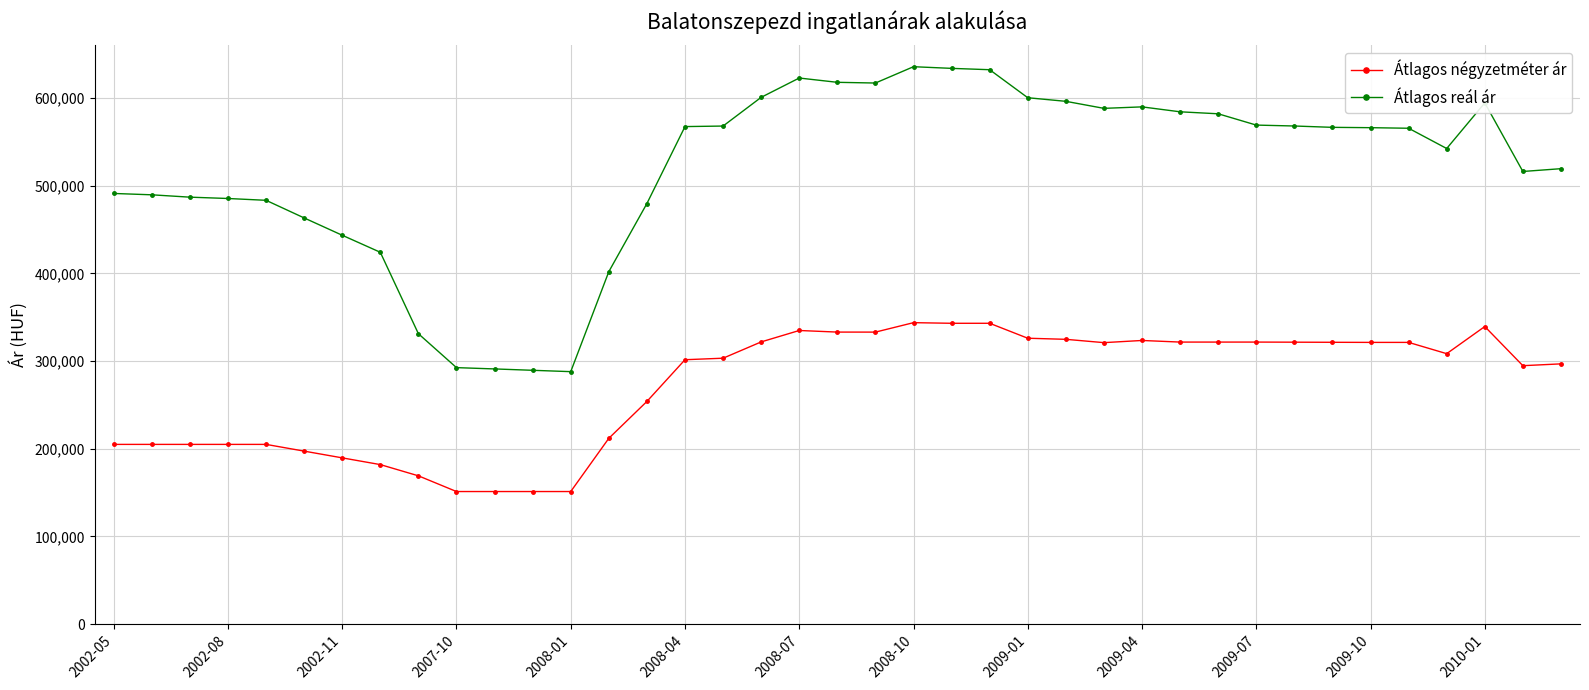

What is the value of the Átlagos négyzetméter ár point at the 10th from the left?

151234